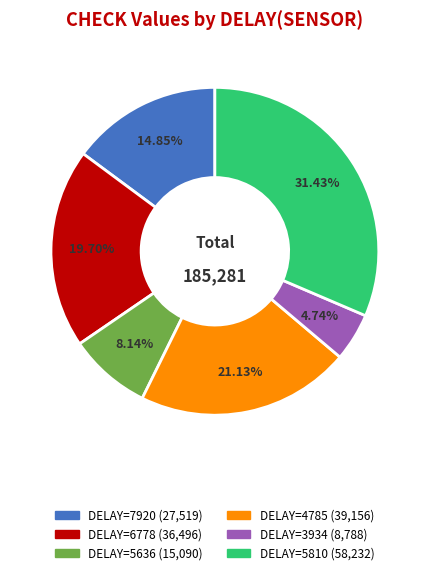

To the nearest percent, what is the average slice percentage?

17%